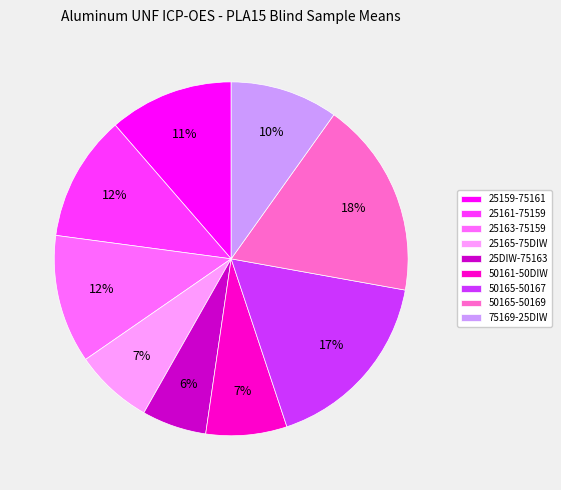

Combined, do 25165-75DIW and 50165-50167 account for over 50%?

No